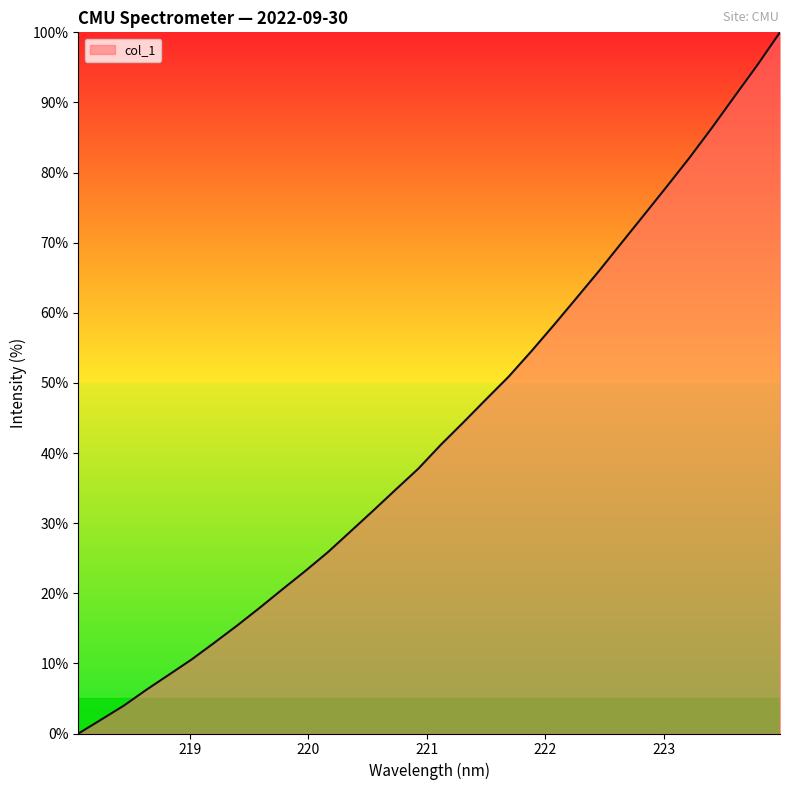

What is the greatest value displayed?

100.0